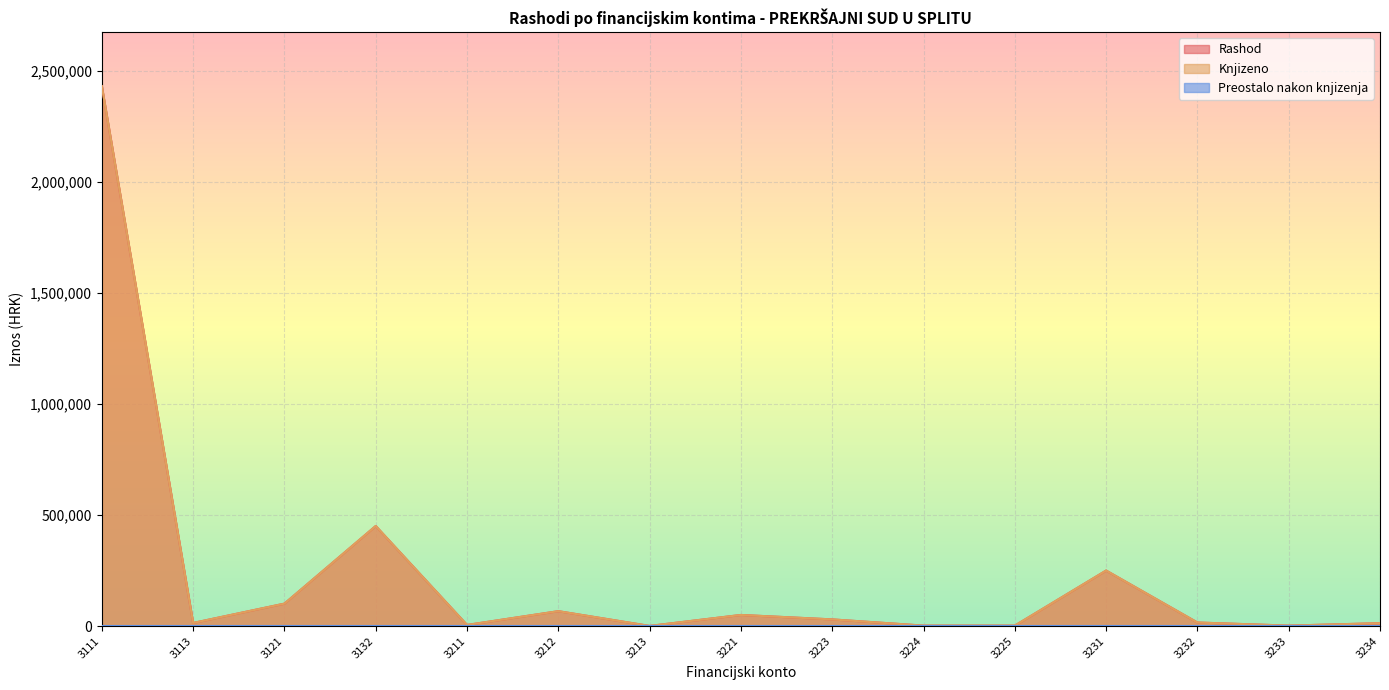

What is the value of the Knjizeno point at the 2nd from the left?

14000